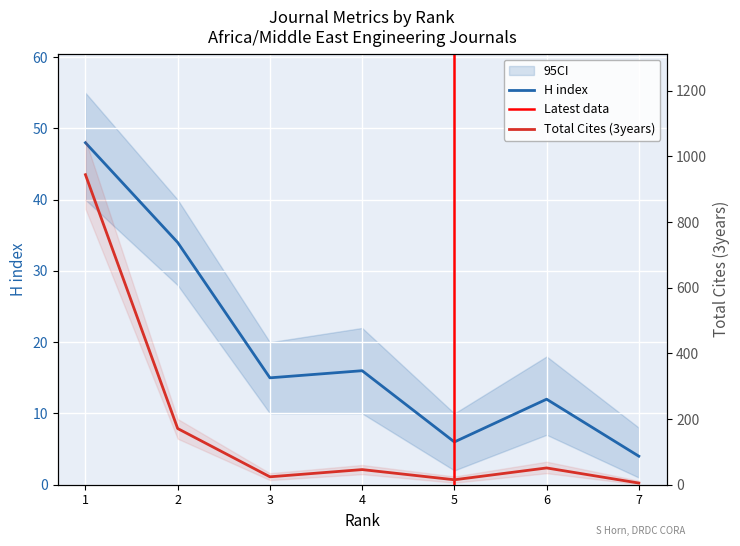

At which category is the sum across all series the highest?

1